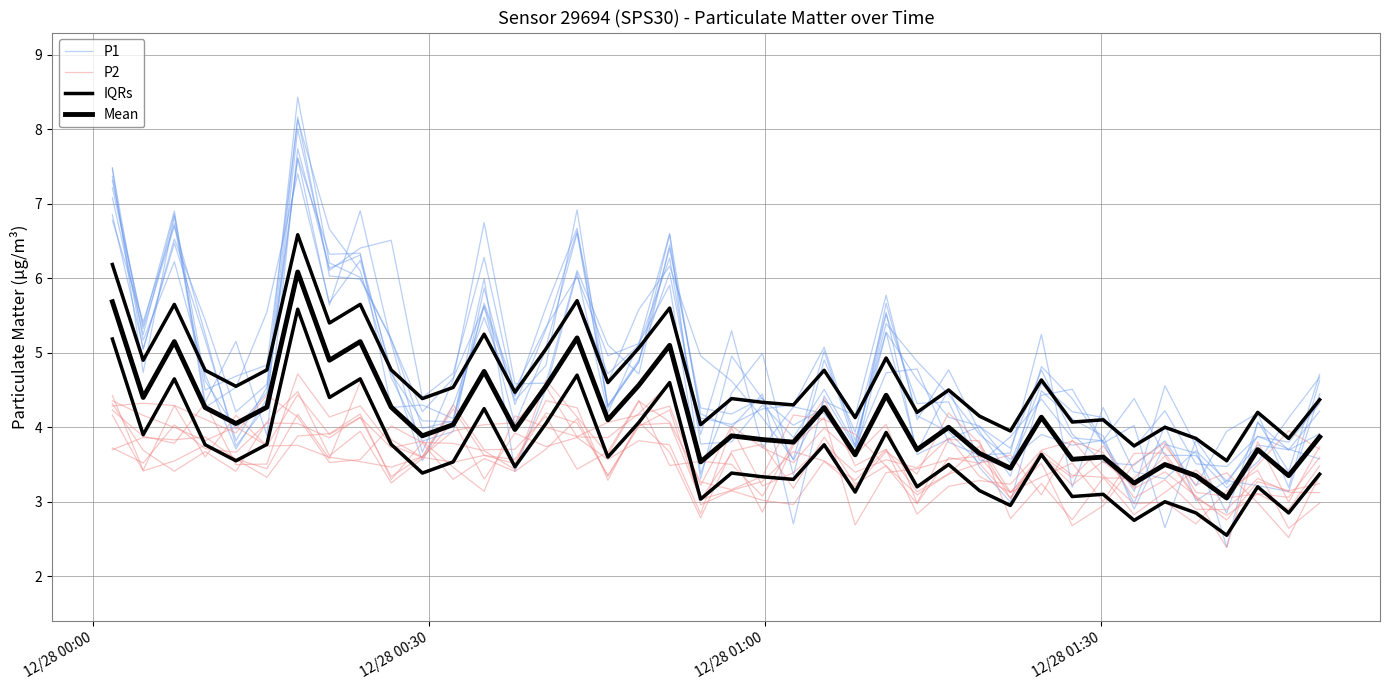

What is the label of the 3rd point from the left?

12/28 01:00